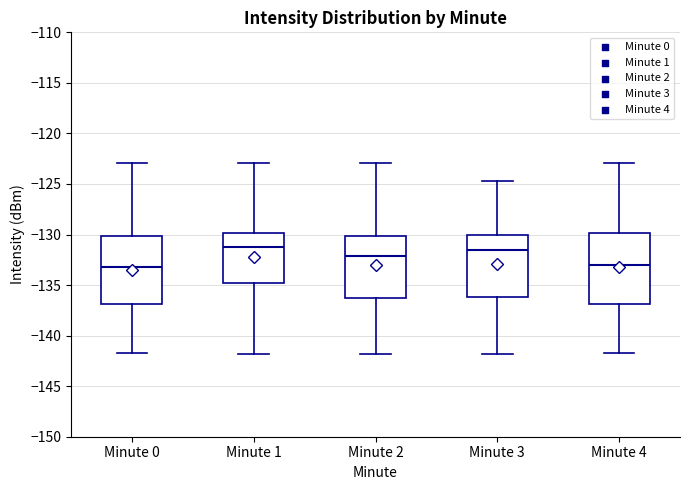

Reading left to right, read every box against the y-axis: the position of its median line, the range the box covers, and the ends of its whiskers. The values are not printed on the chart, so give them approximately, as read against the axis.

Minute 0: median -133.0, box -137.0 to -130.0, whiskers -141.5 to -123.0
Minute 1: median -131.5, box -135.0 to -130.0, whiskers -142.0 to -123.0
Minute 2: median -132.0, box -136.5 to -130.0, whiskers -142.0 to -123.0
Minute 3: median -131.5, box -136.0 to -130.0, whiskers -142.0 to -124.5
Minute 4: median -133.0, box -137.0 to -130.0, whiskers -141.5 to -123.0